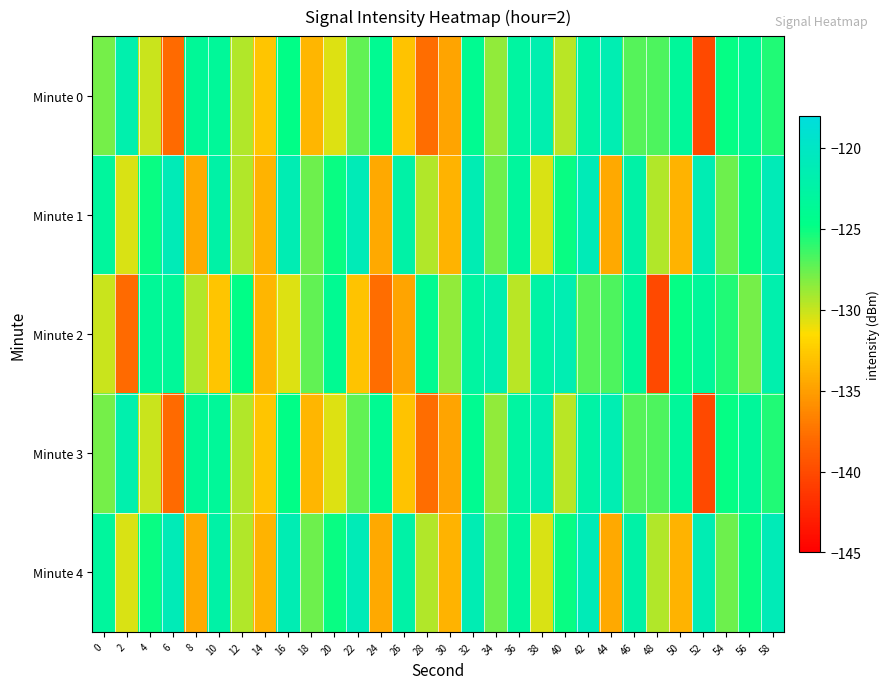

What is the total value across all series at 18?

-650.0